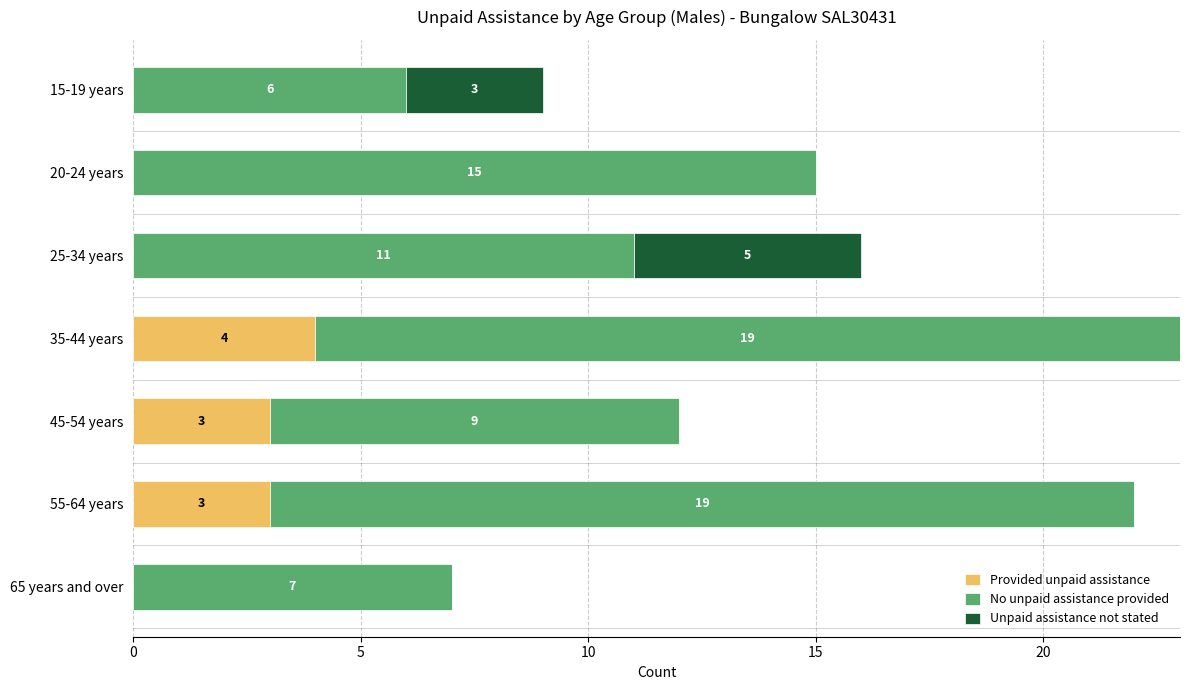

At which category is the sum across all series the highest?

35-44 years